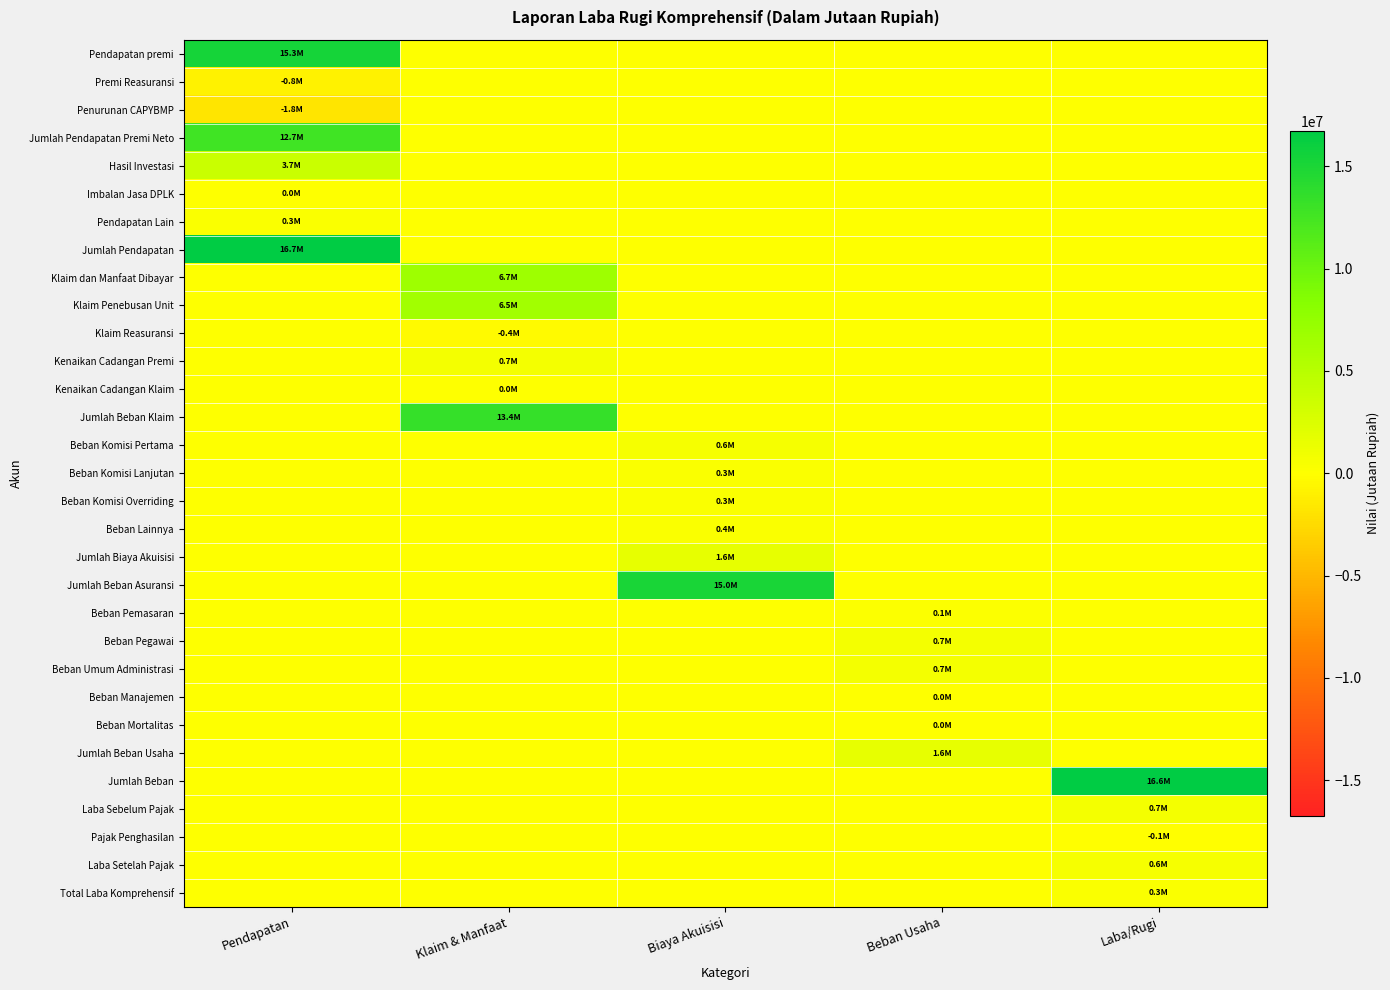

Between Beban Usaha and Laba/Rugi, which series saw the biggest shift?

Jumlah Beban